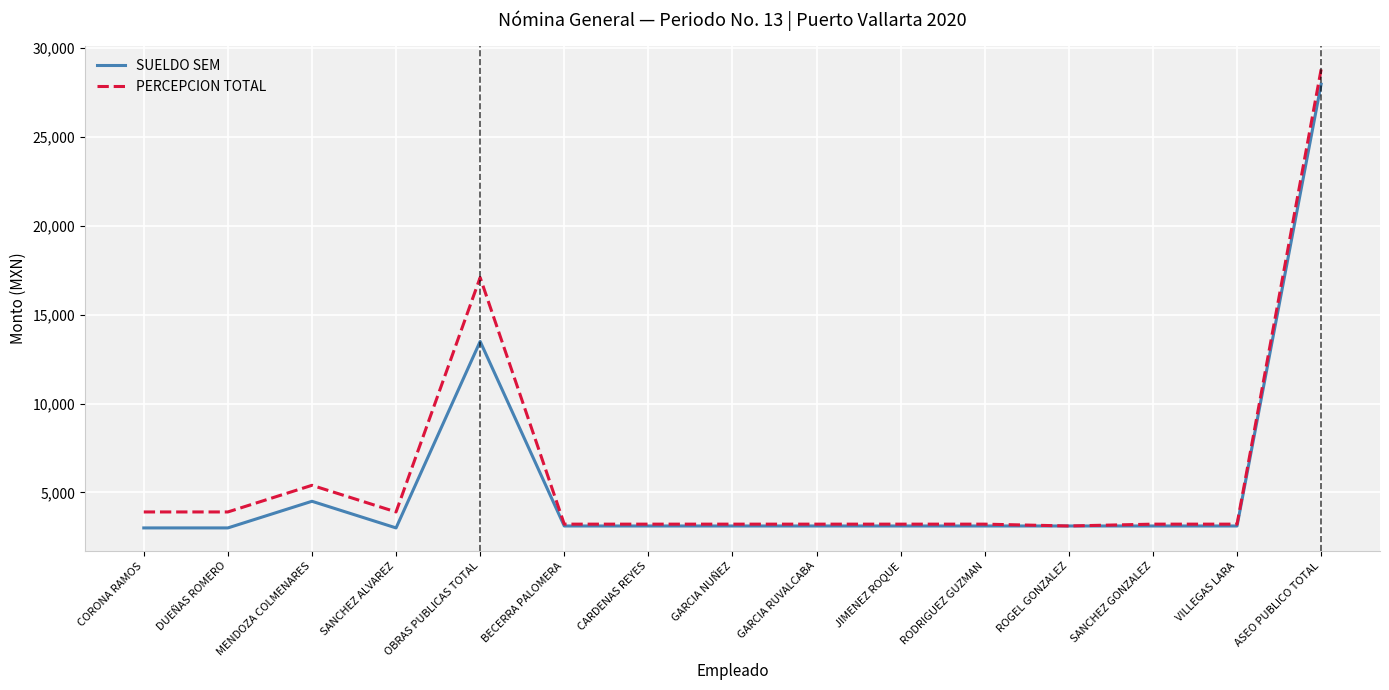

What is the difference between the SUELDO SEM values at ASEO PUBLICO TOTAL and GARCIA NUÑEZ?

24872.4